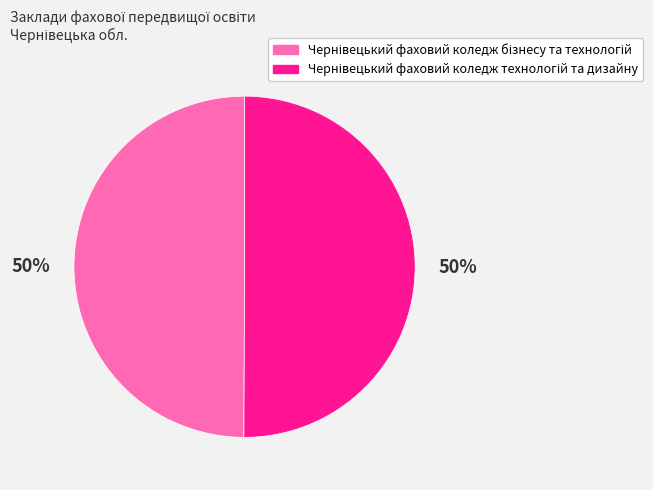

To the nearest percent, what is the average slice percentage?

50%